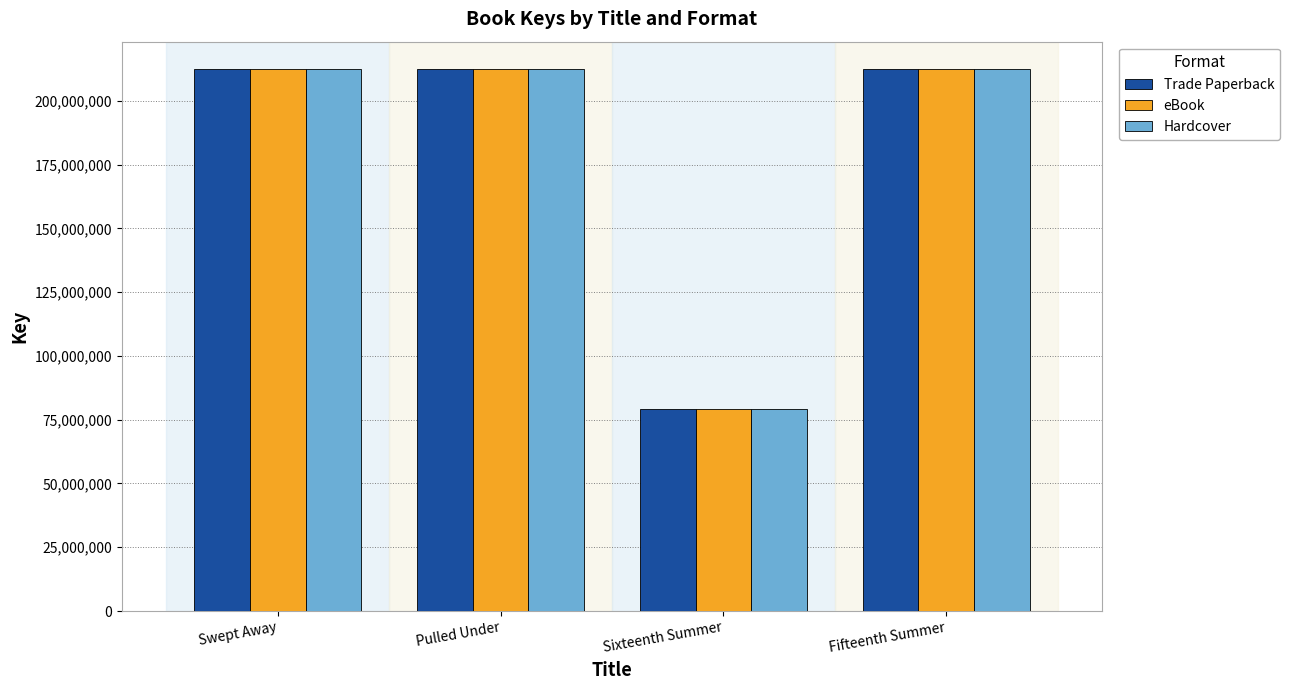

What is the maximum value for Trade Paperback?

212551989